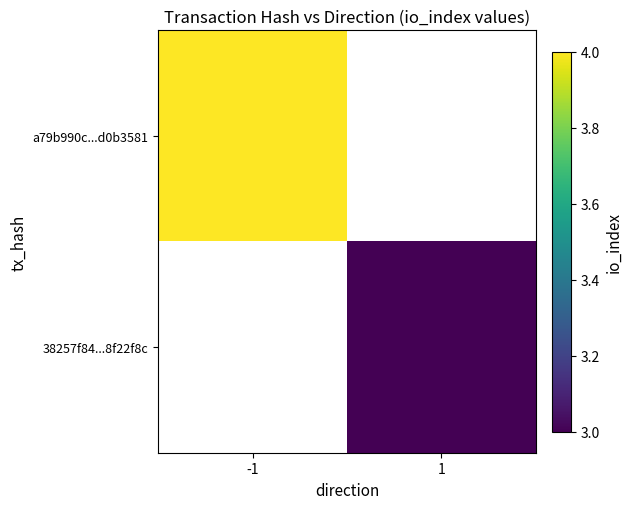

List the series in order of their peak value, highest first.

a79b990c...d0b3581, 38257f84...8f22f8c